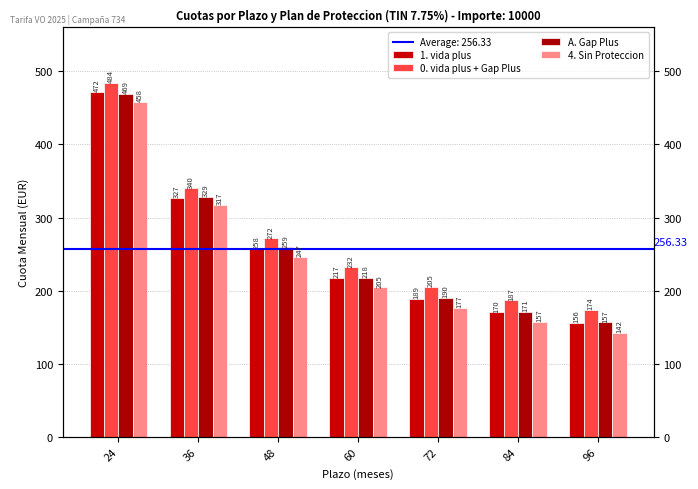

Rank the series by their maximum value, from lowest to highest.

4. Sin Proteccion, A. Gap Plus, 1. vida plus, 0. vida plus + Gap Plus